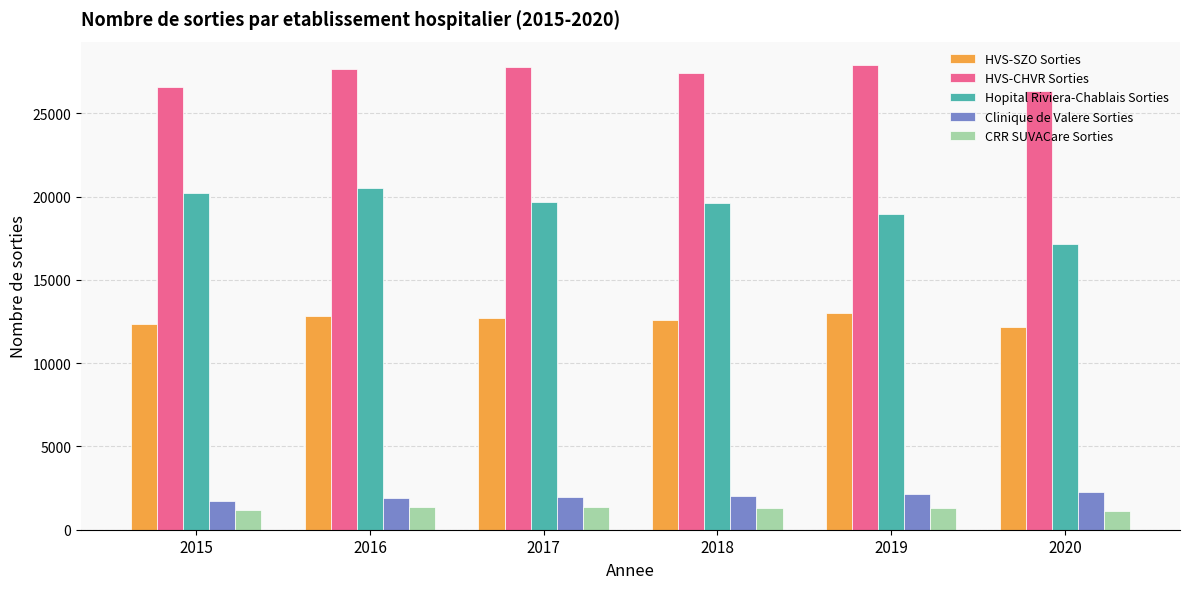

At how many categories does at least one series exceed 20908?

6